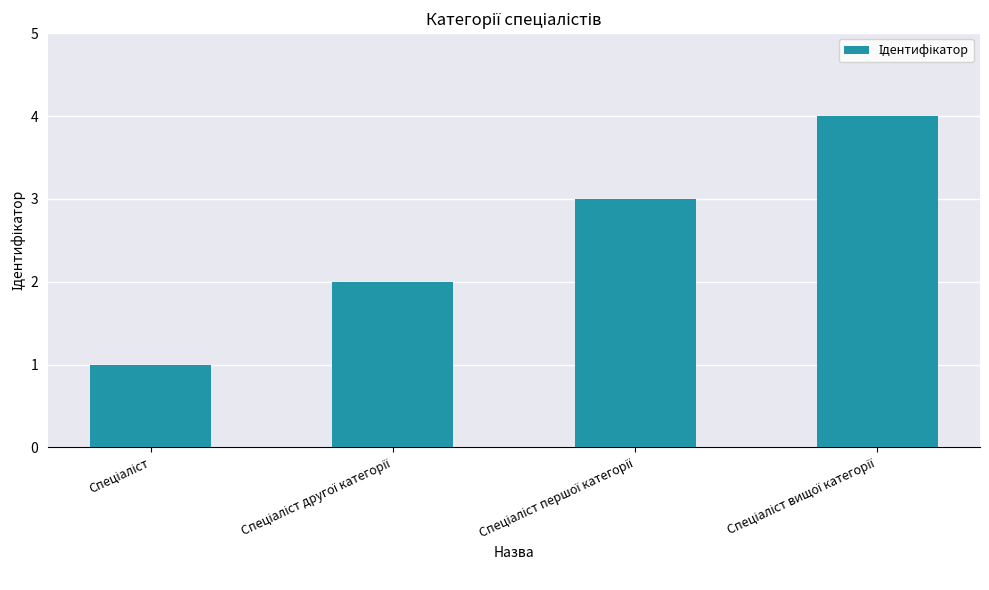

What is the sum of all values?

10